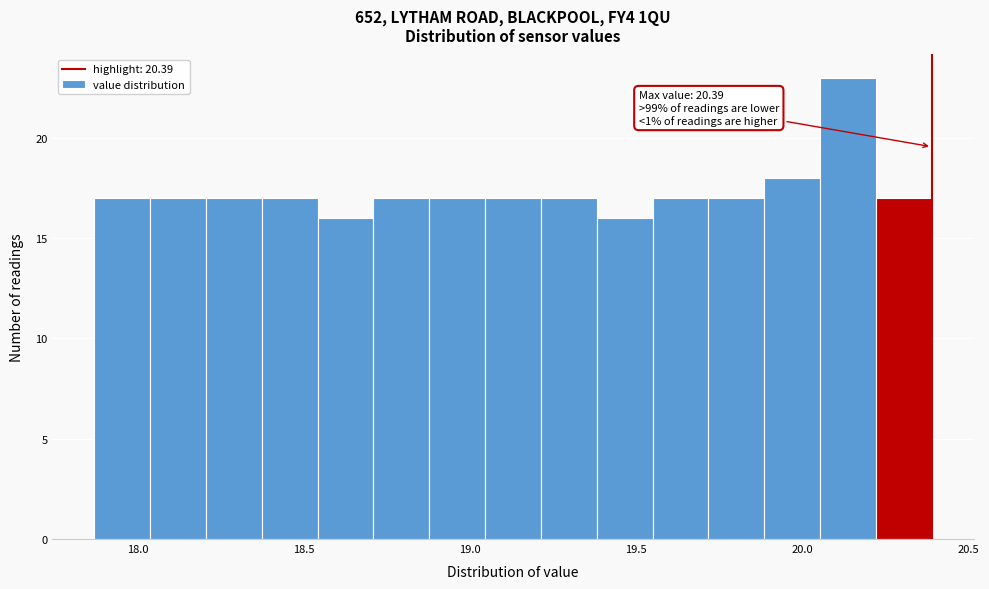

Around what value on the x-axis is the tallest bar? Give the approximate position of its centre, as read against the axis.

20.15